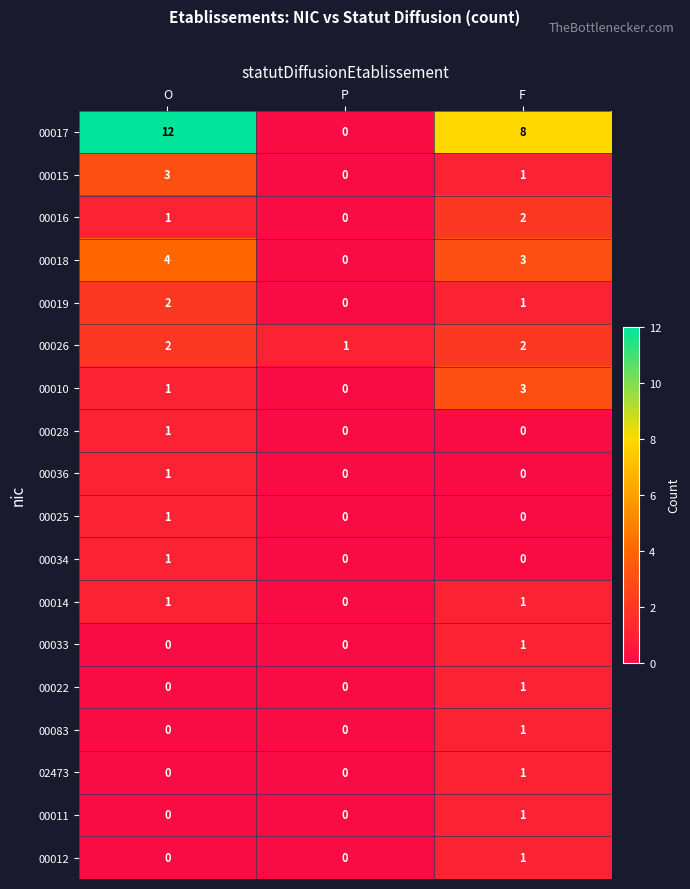

What is the sum of all 00016 values?

3